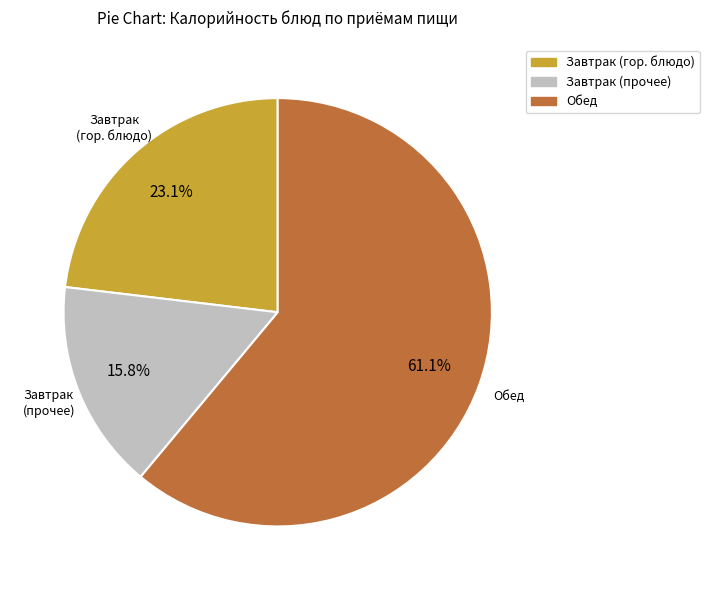

Is there a majority slice in this chart?

Yes